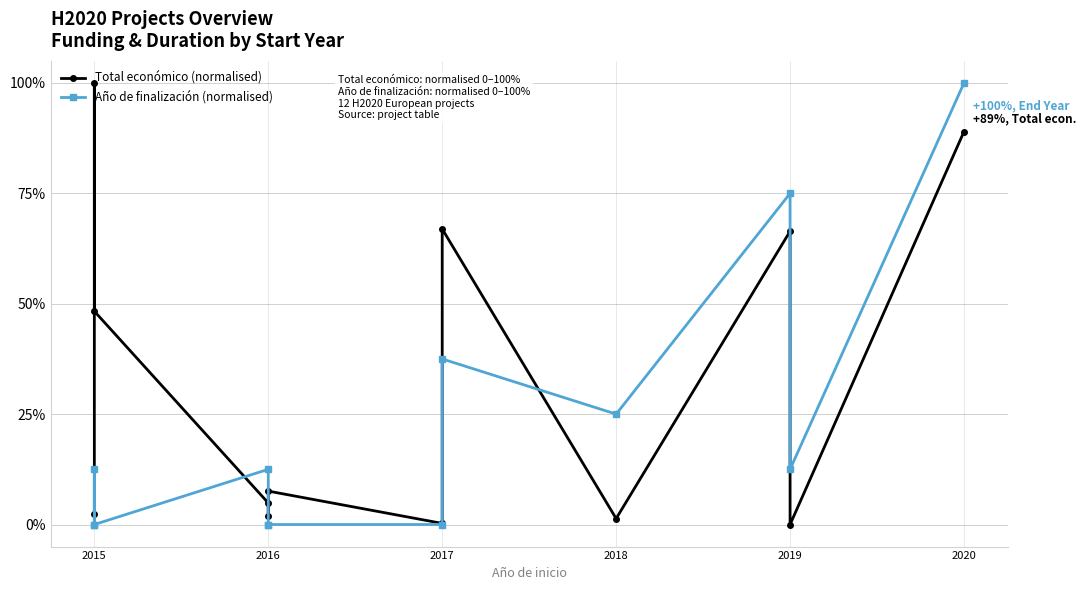

At 2016, list the series in order from smallest to largest.

Total económico (normalised), Año de finalización (normalised)